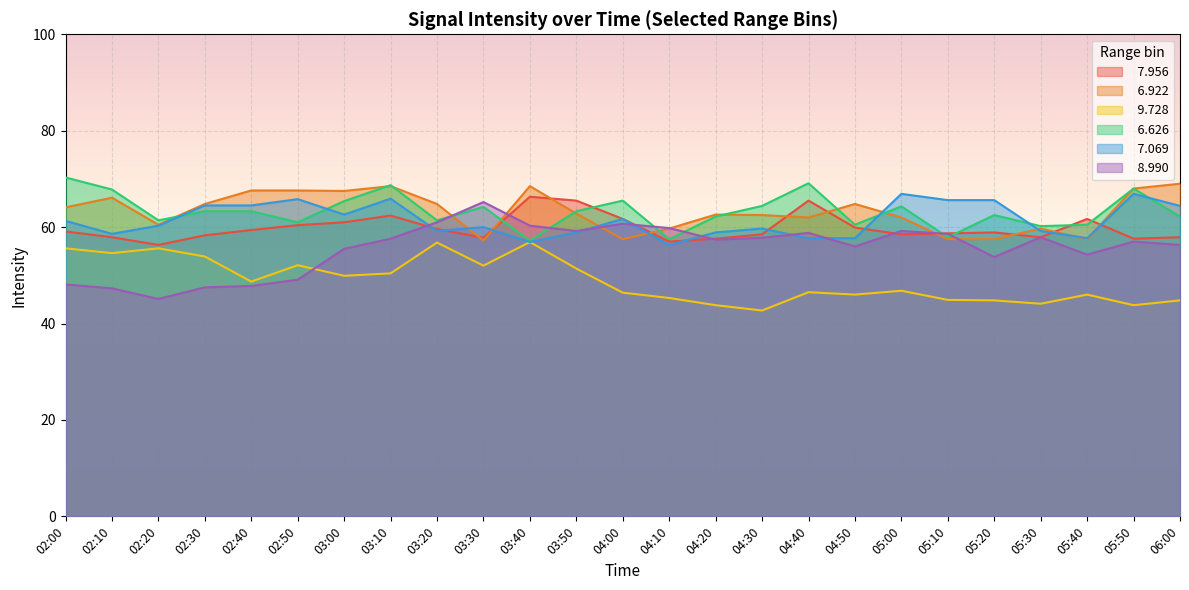

How many lines are shown in the chart?

6